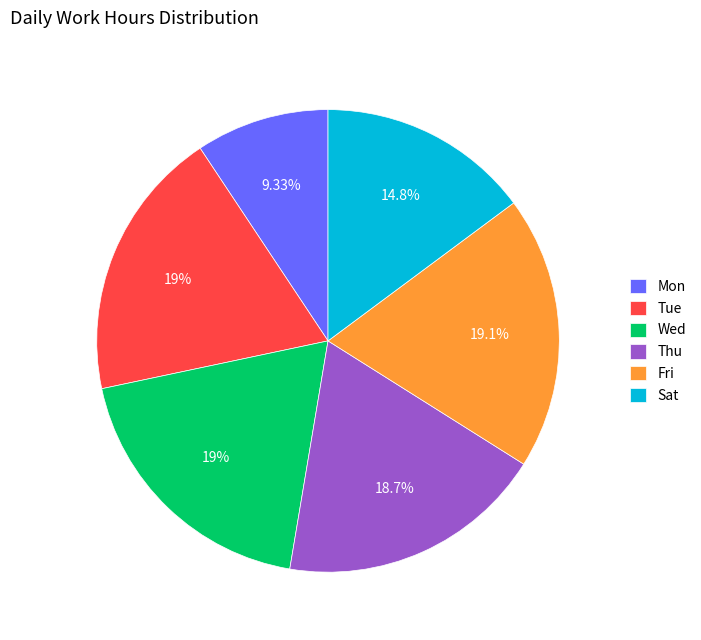

Which has a higher value, Fri or Mon?

Fri